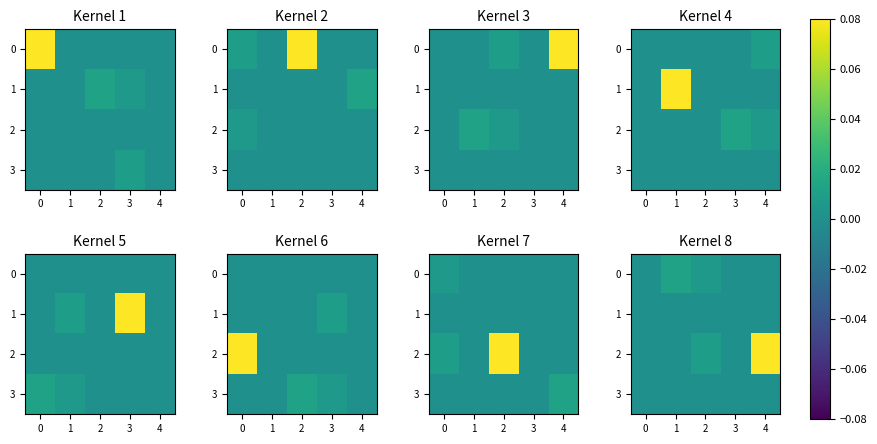

At which category does the chart reach its peak across all series?

4